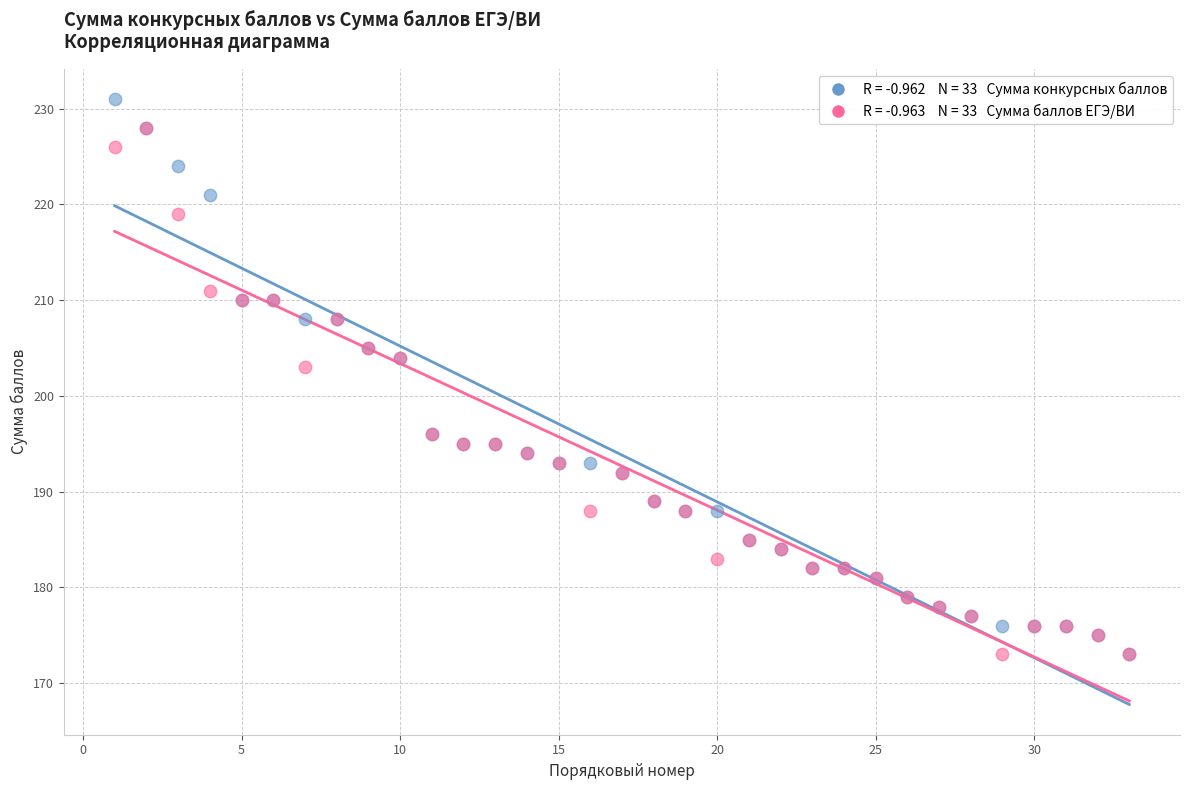

Across all series, what Y value is closest to 202?

203